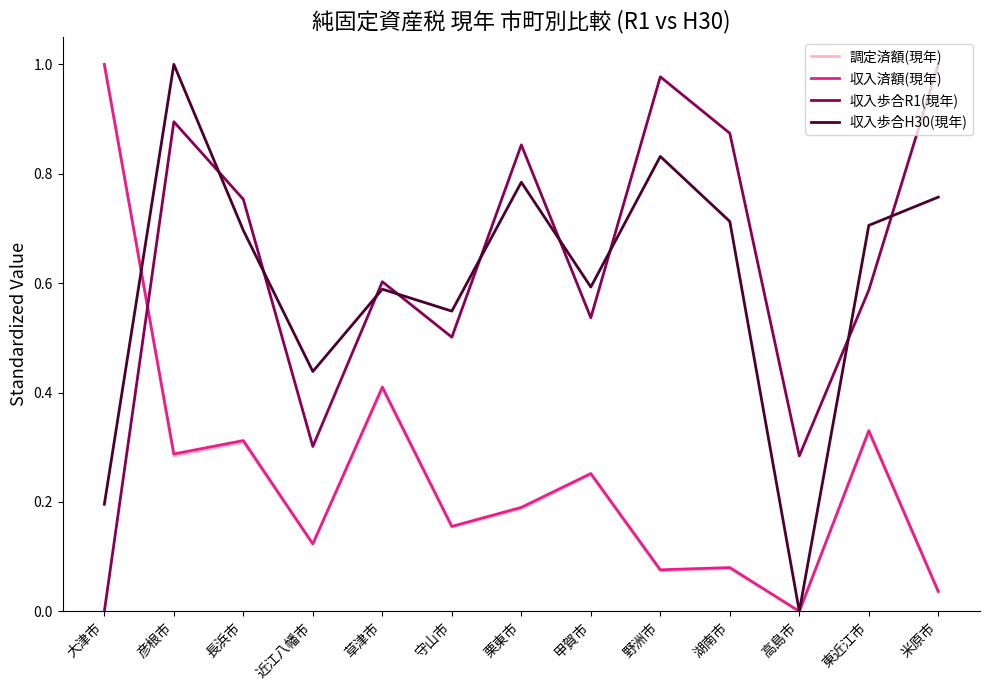

Is the value of 収入歩合R1(現年) at 甲賀市 greater than the value of 収入済額(現年) at 近江八幡市?

Yes